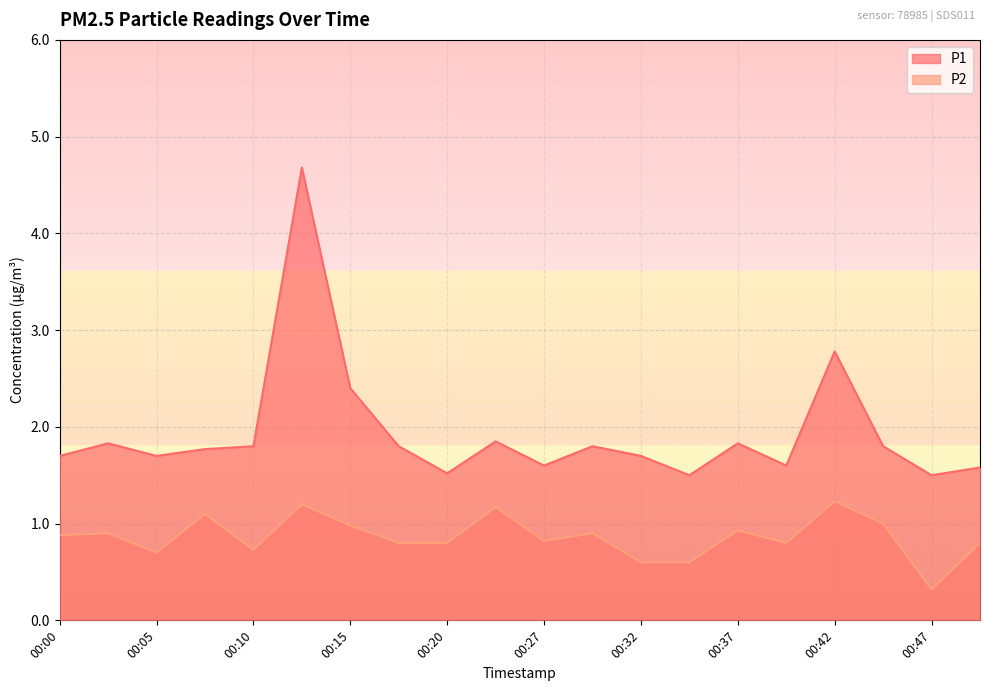

Reading left to right, transcribe all the data shown in this chart.

P1: 1.7	1.8	1.7	1.8	1.8	4.7	2.4	1.8	1.5	1.9	1.6	1.8	1.7	1.5	1.8	1.6	2.8	1.8	1.5	1.6
P2: 0.9	0.9	0.7	1.1	0.7	1.2	1.0	0.8	0.8	1.2	0.8	0.9	0.6	0.6	0.9	0.8	1.2	1.0	0.3	0.8